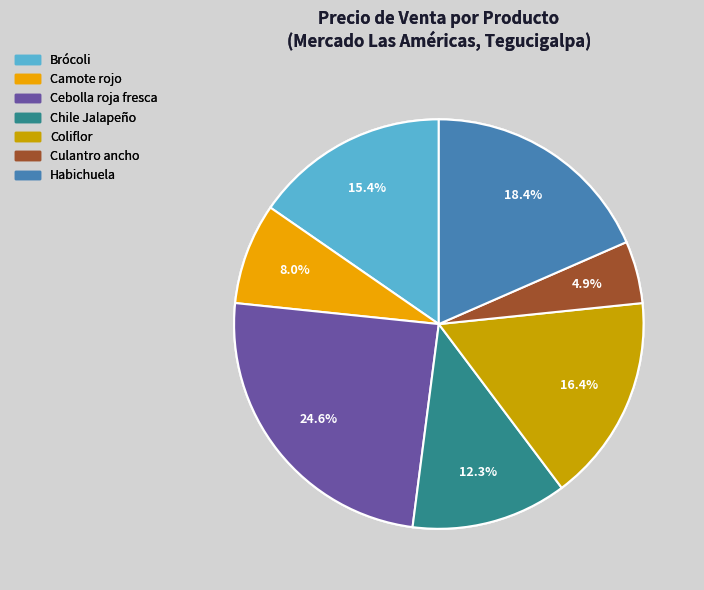

Approximately how many times larger is the value at Coliflor compared to Cebolla roja fresca?

0.7